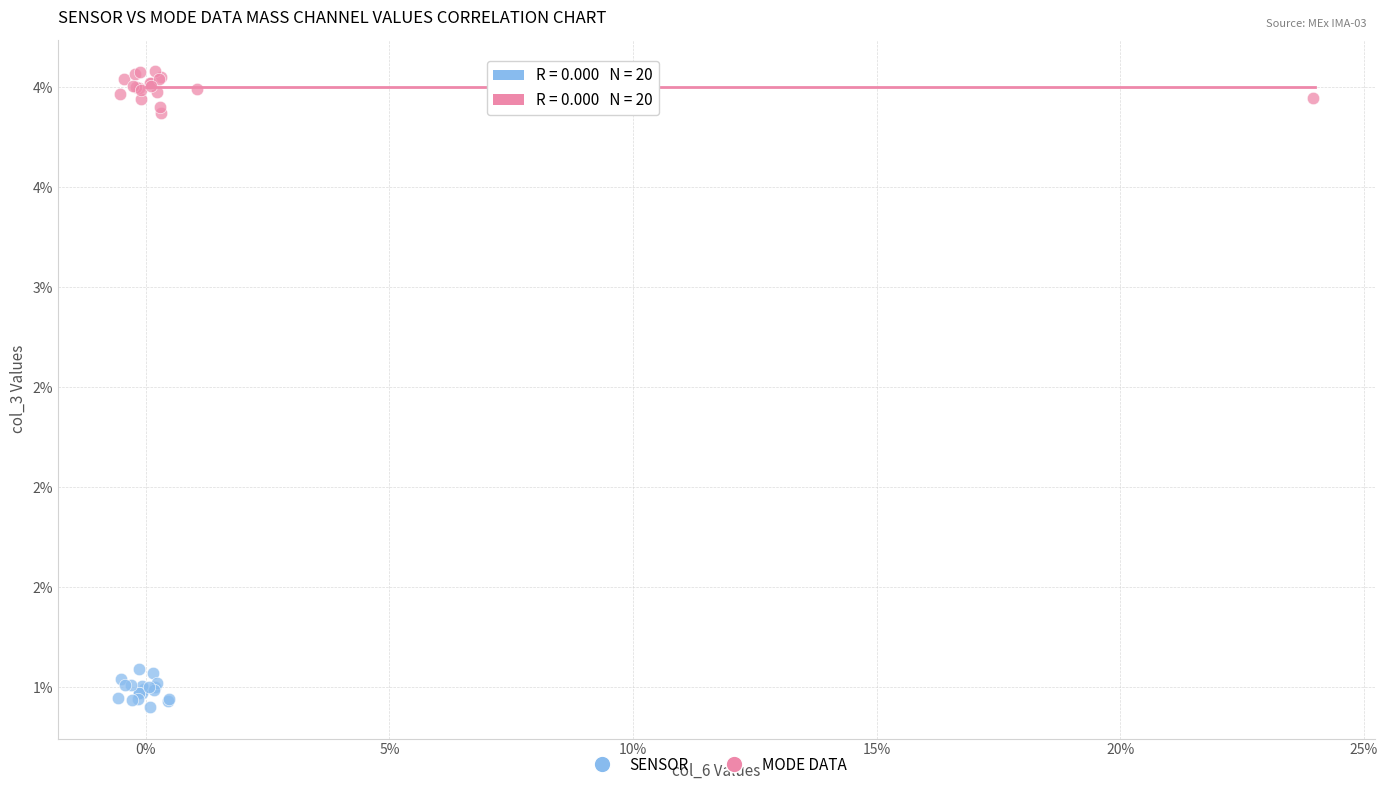

Which series reaches the minimum Y coordinate?

SENSOR